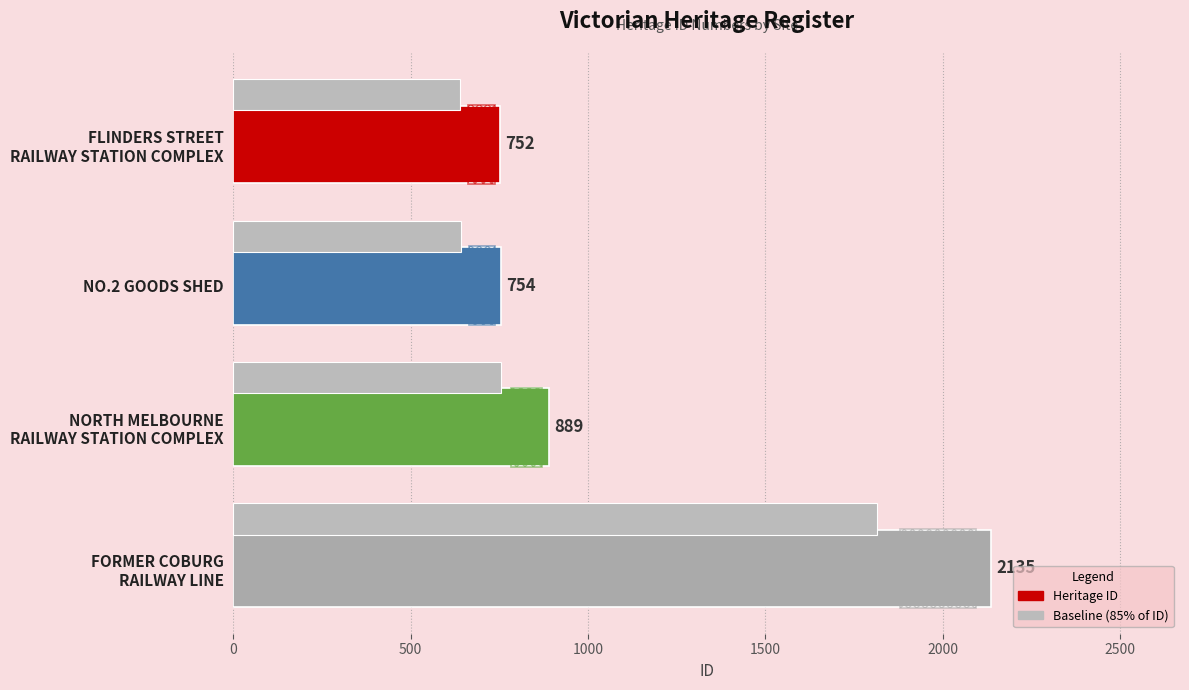

How many data points are less than 889?

2